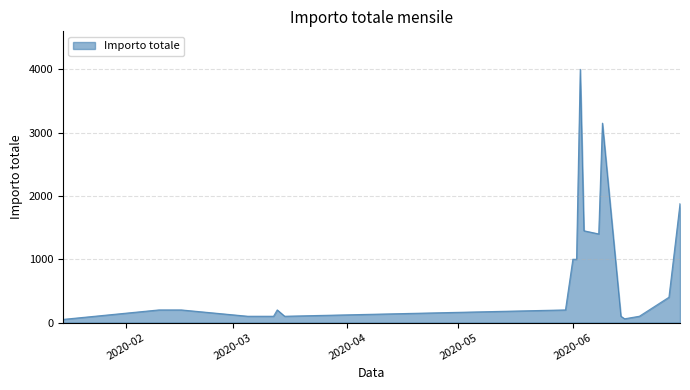

What is the difference between the maximum and minimum values?

3950